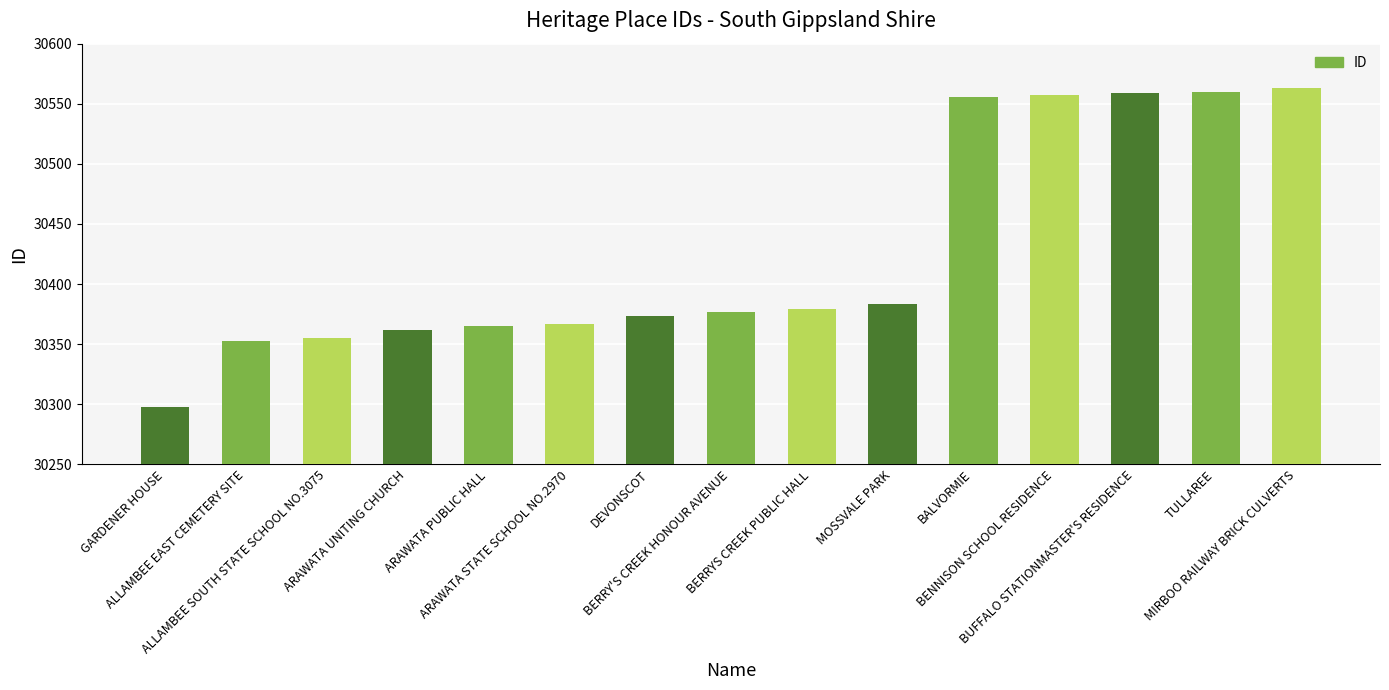

What is the change in value from ARAWATA UNITING CHURCH to ARAWATA PUBLIC HALL?

+3